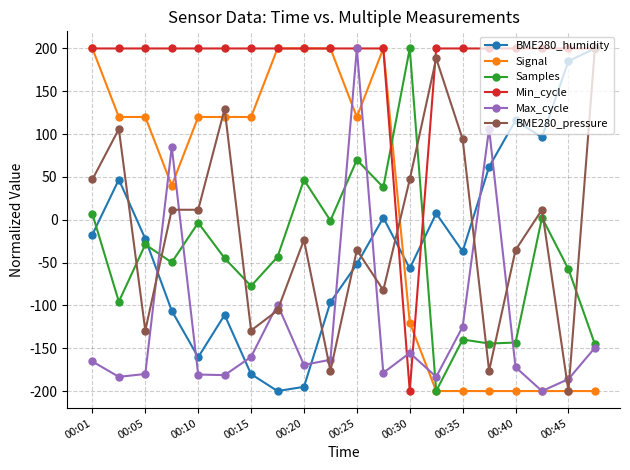

How many positive values does the BME280_pressure series have?

10